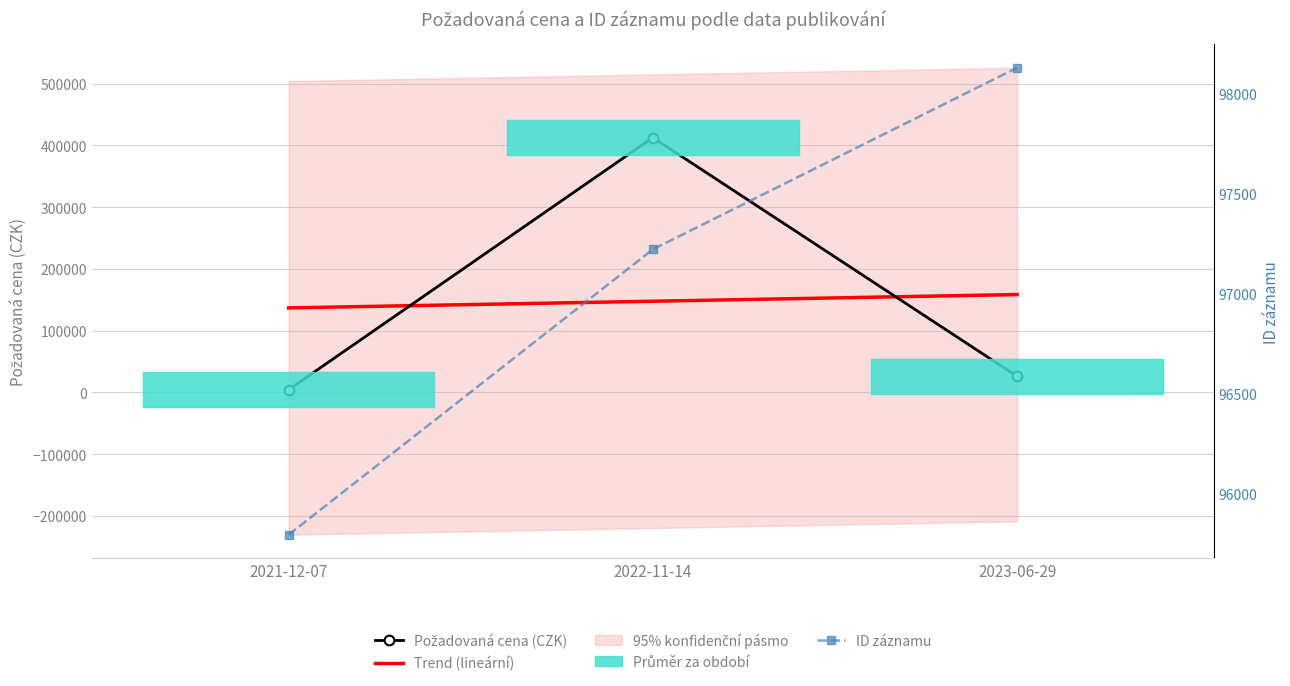

What is the difference between the ID záznamu values at 2021-12-07 and 2023-06-29?

2335